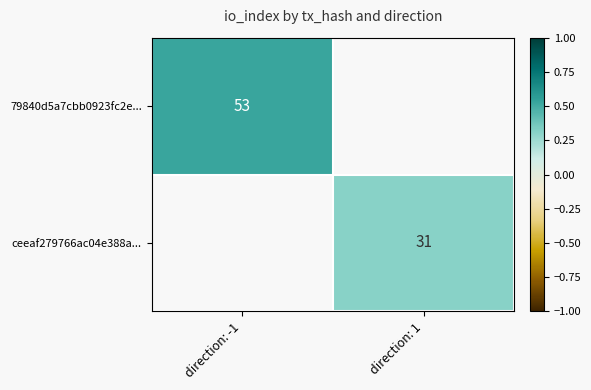

Is the value of ceeaf279766ac04e388a... at direction: 1 greater than the value of 79840d5a7cbb0923fc2e... at direction: -1?

No